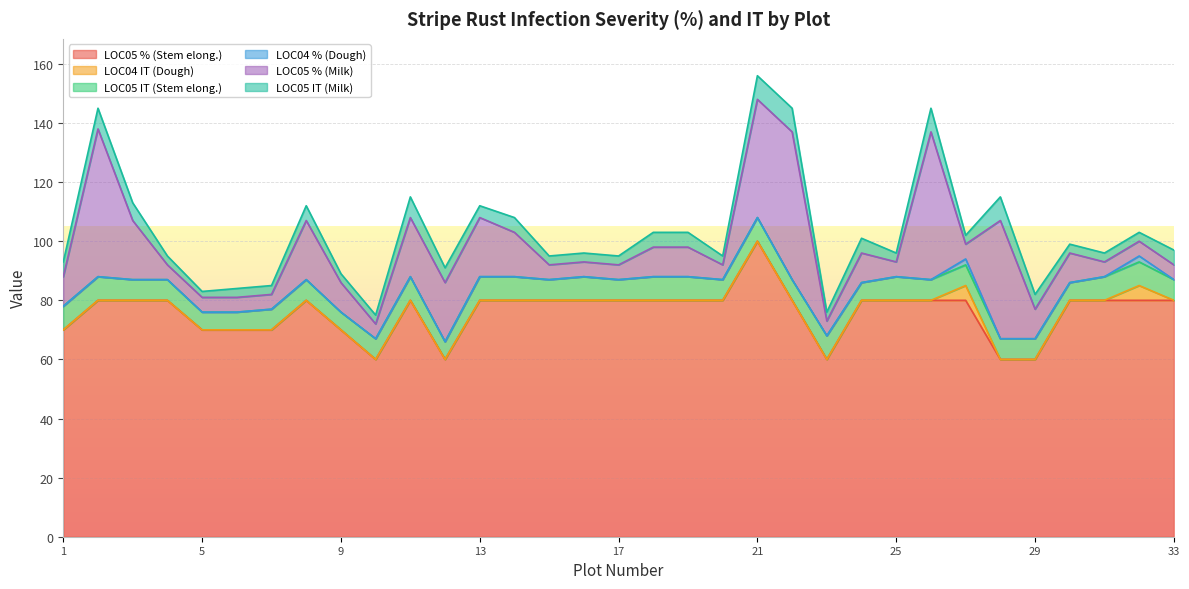

True or false: LOC04 % (Dough) and LOC04 IT (Dough) intersect in this chart.

False